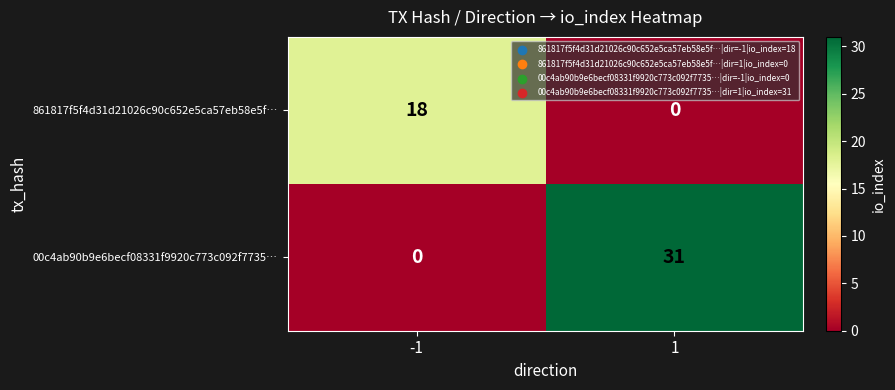

Which series has the largest total across all categories?

00c4ab90b9e6becf08331f9920c773c092f7735…